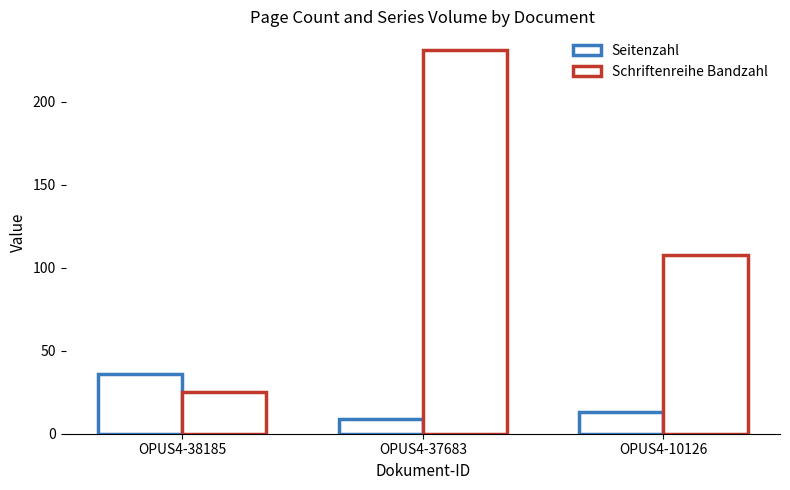

Reading right to left, list all the values displayed in this chart.

Seitenzahl: 13	9	36
Schriftenreihe Bandzahl: 108	231	25